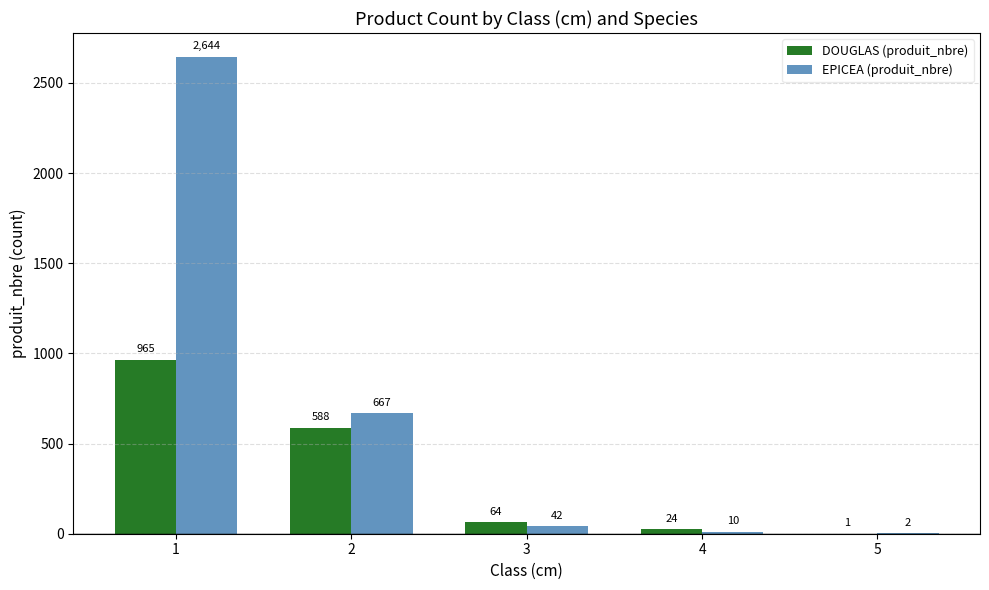

Which series changed the most between 3 and 5?

DOUGLAS (produit_nbre)